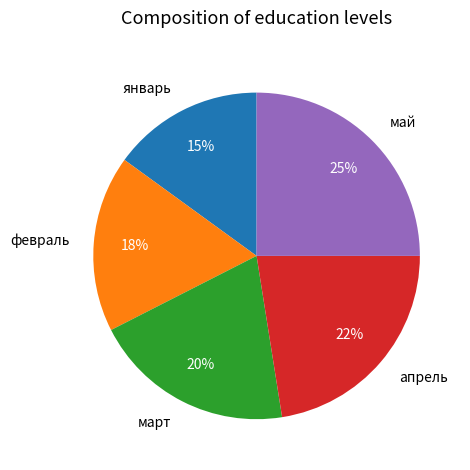

Count the number of slices in the pie.

5